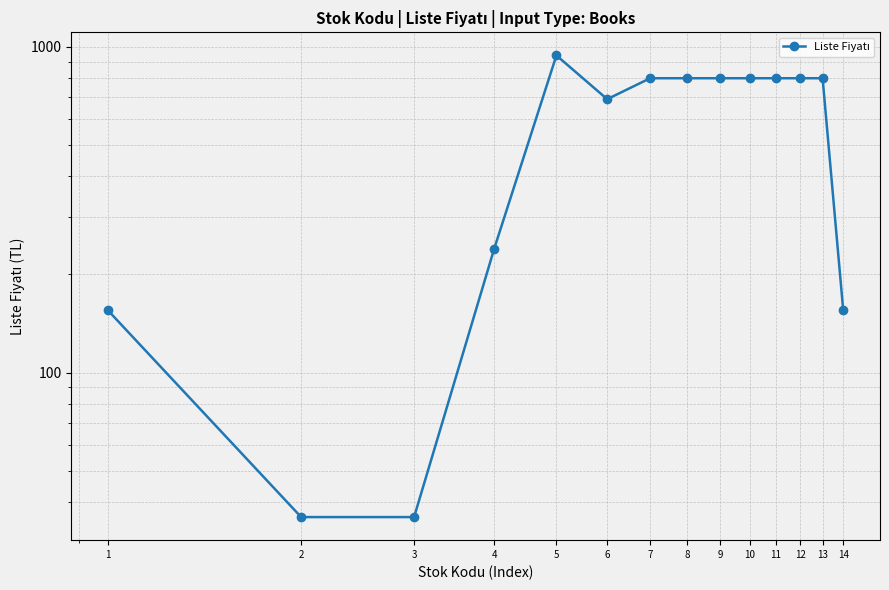

What is the average value?

561